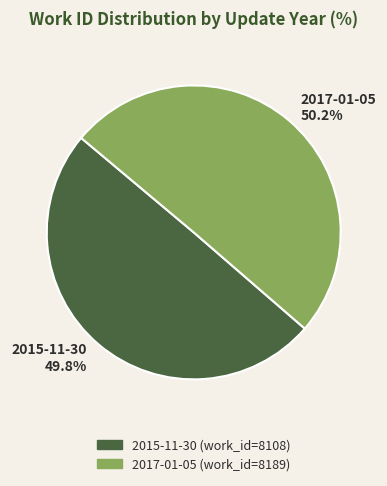

To the nearest percent, what percentage of the pie is 2017-01-05?

50%